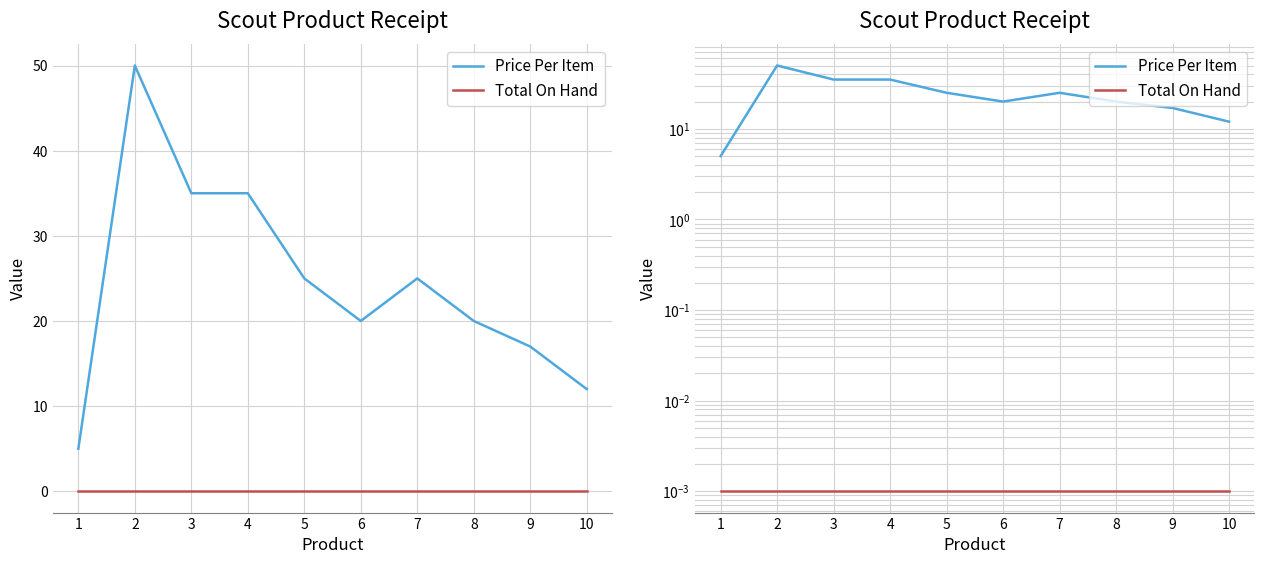

How many interior local valleys does the Price Per Item series have?

1